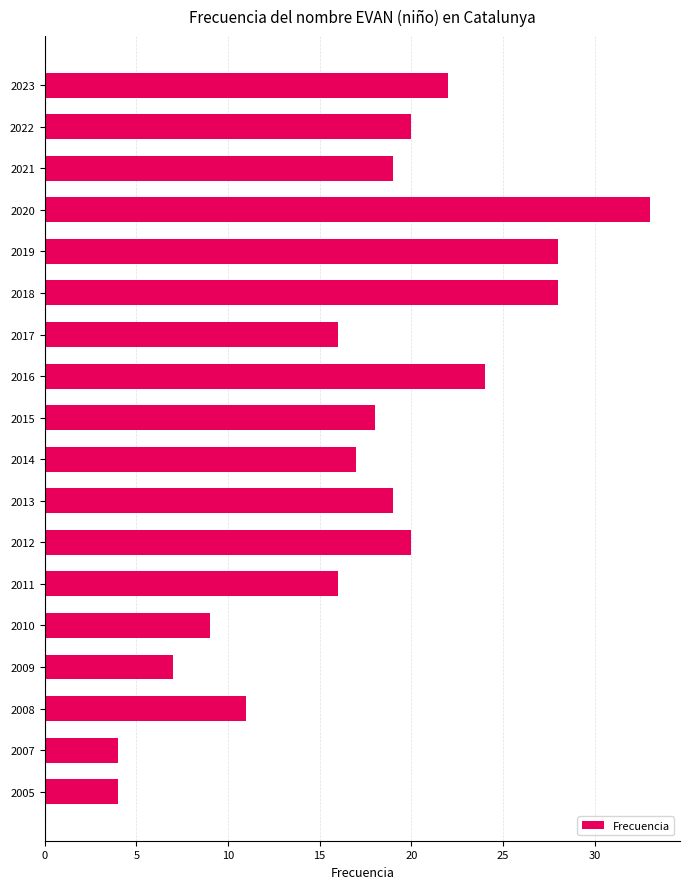

What is the maximum value shown in the chart?

33